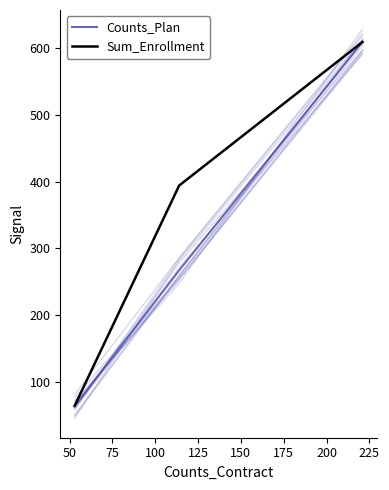

List the series in order of their overall mean, lowest first.

Counts_Plan, Sum_Enrollment